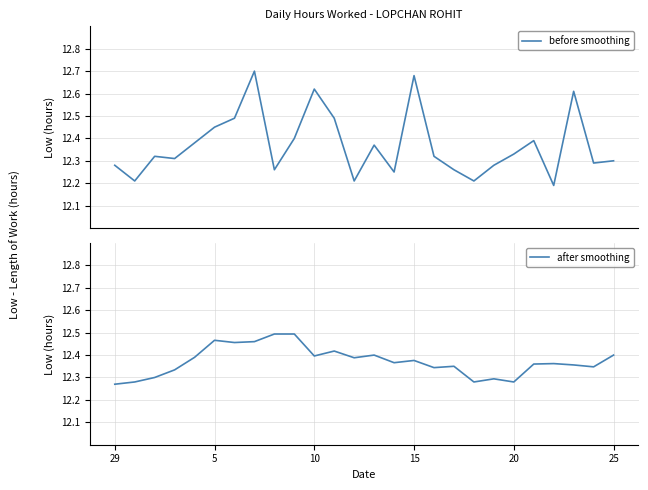

What is the maximum value shown in the chart?

12.7